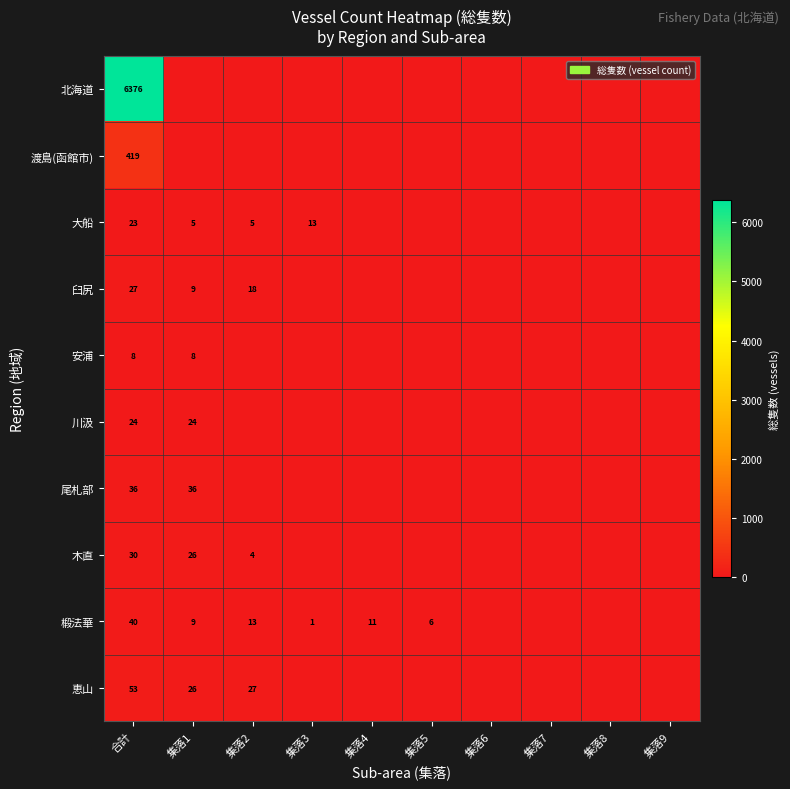

How many categories are shown in the chart?

10